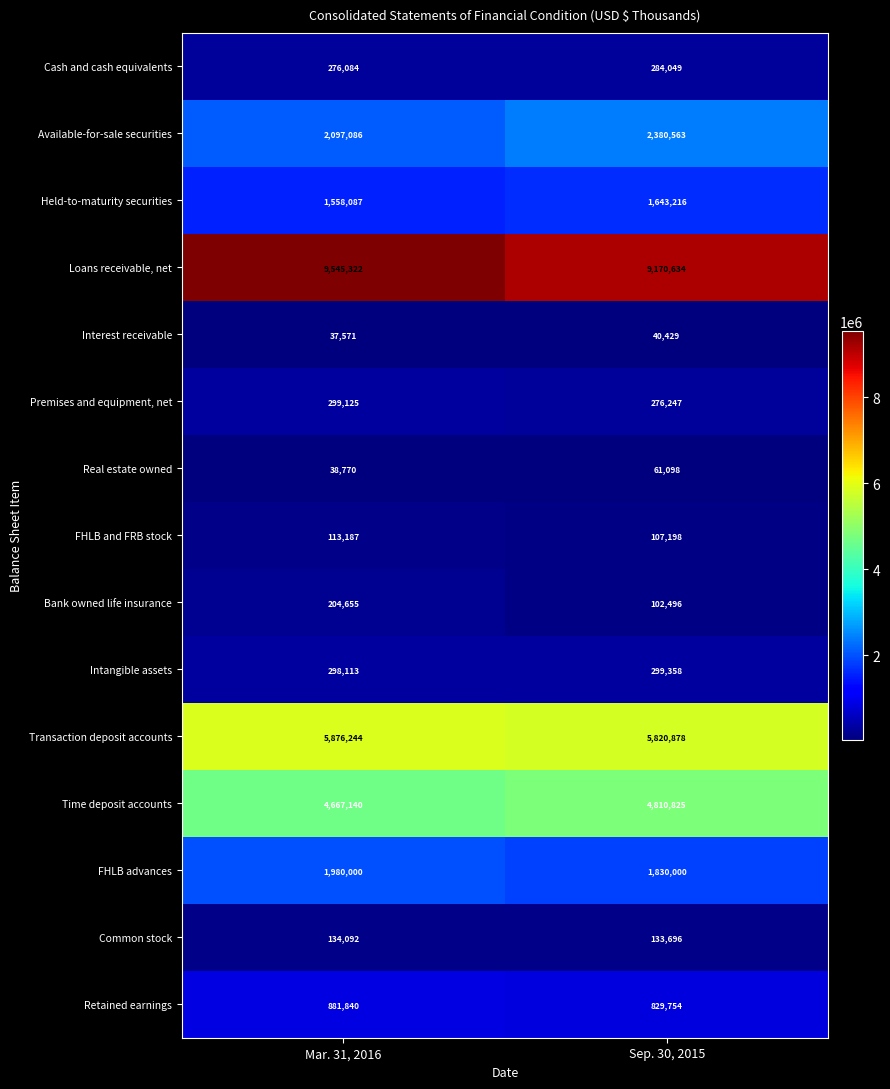

Is the value of Cash and cash equivalents at Mar. 31, 2016 greater than the value of FHLB advances at Sep. 30, 2015?

No